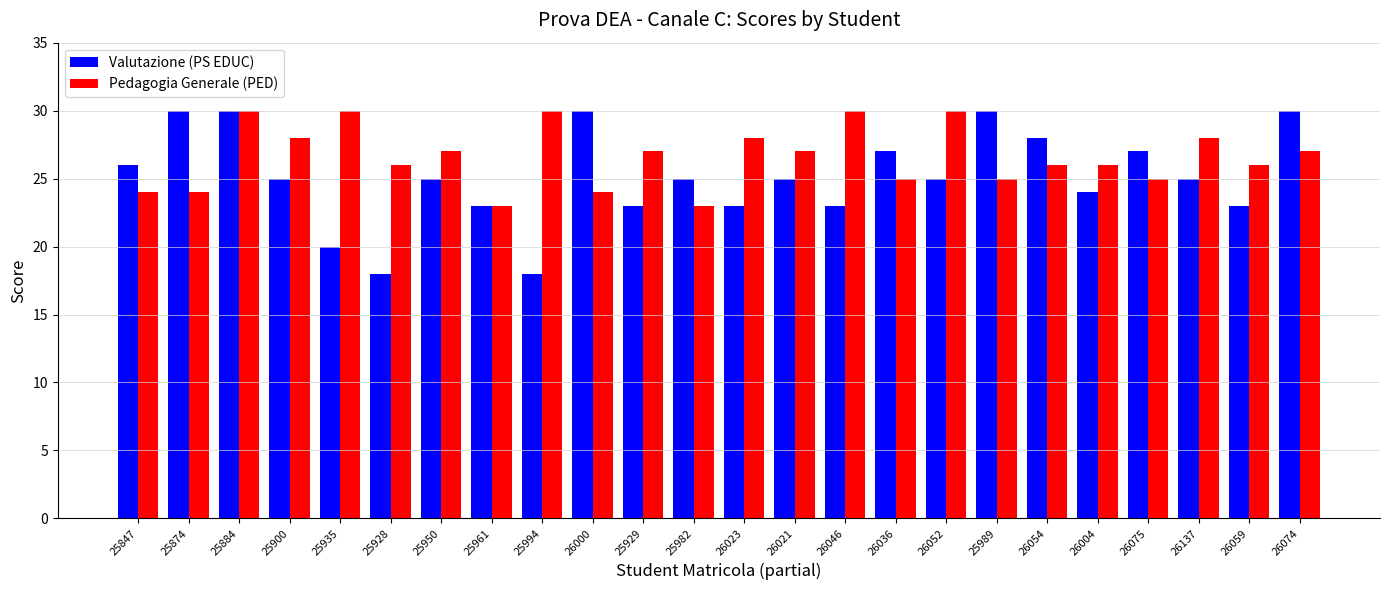

What is the difference between the maximum and minimum values in the Valutazione (PS EDUC) series?

12